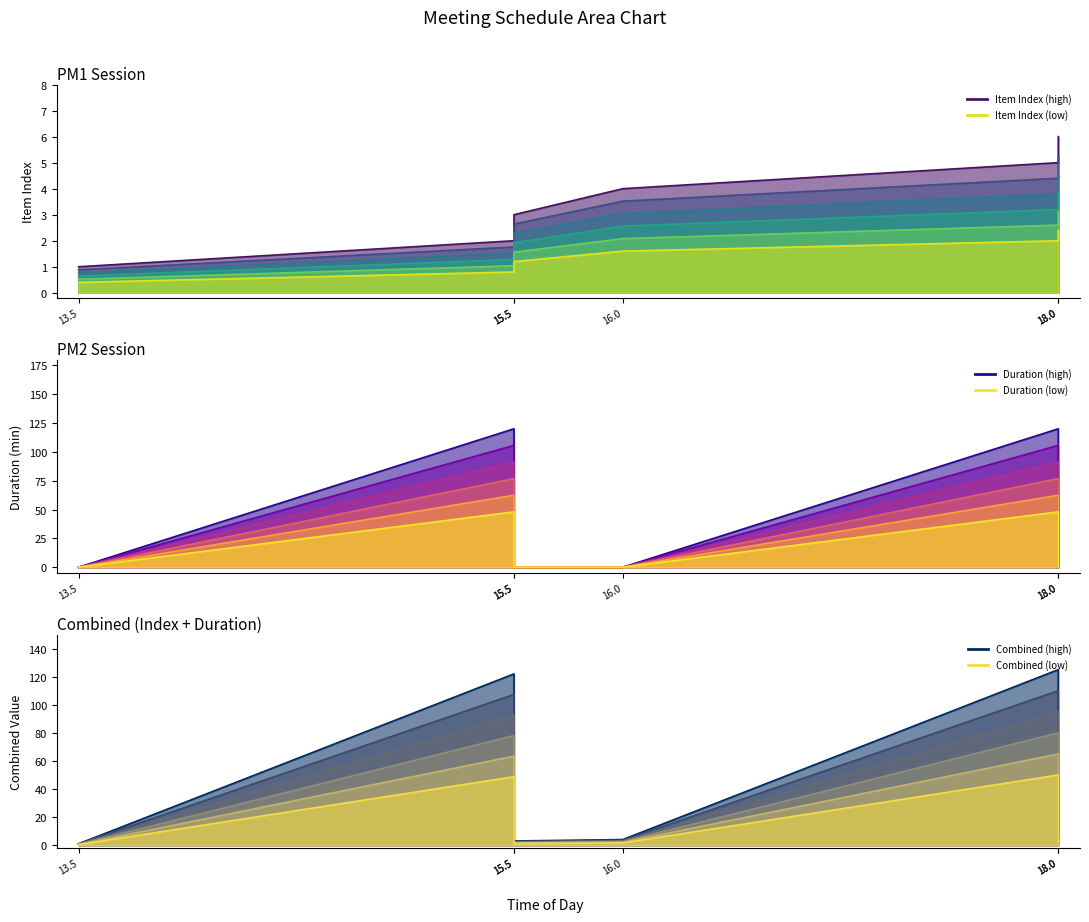

What is the difference between the highest and lowest values at 18:00:00?

115